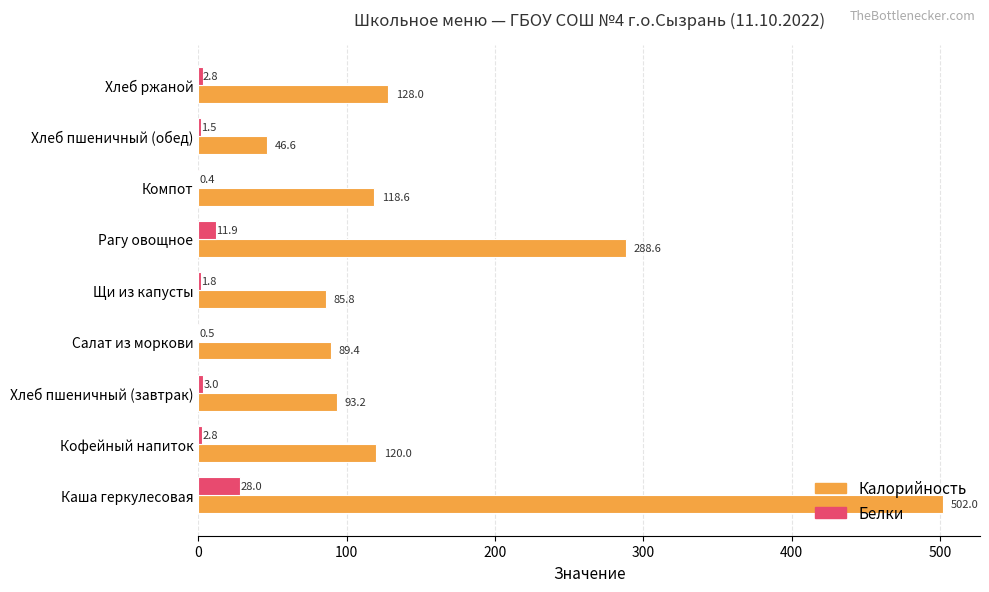

Which series changed the most between Кофейный напиток and Хлеб пшеничный (завтрак)?

Калорийность